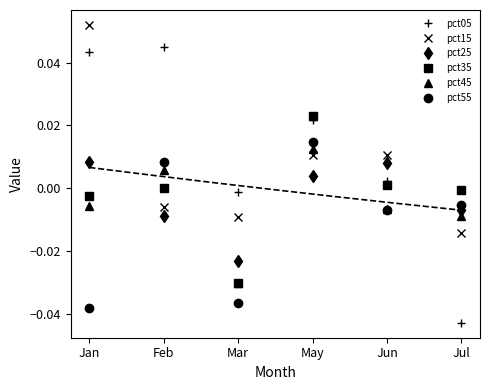

True or false: pct45 has a value of -0.0 at Jul.

True